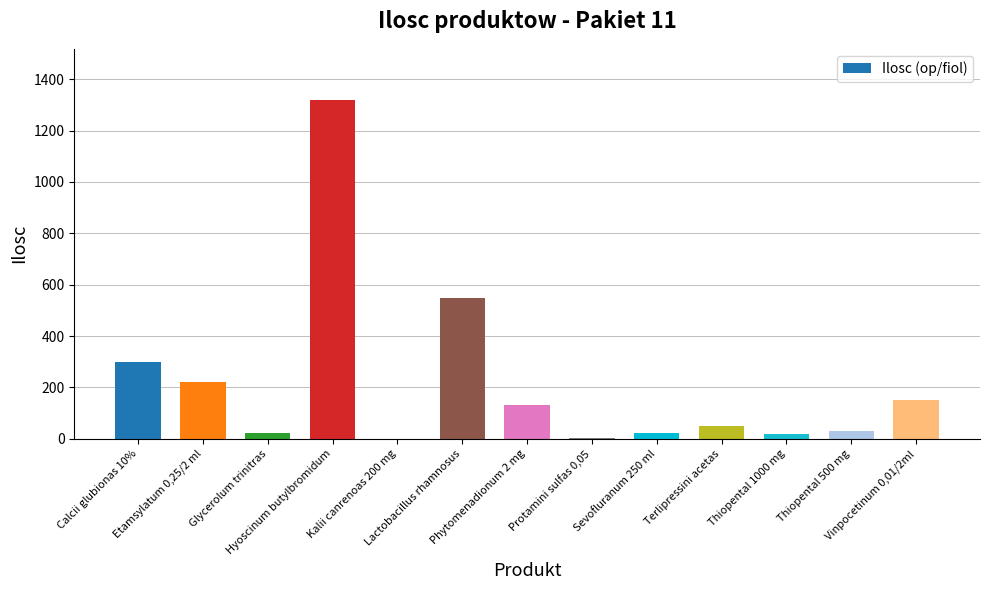

What is the maximum value shown in the chart?

1320